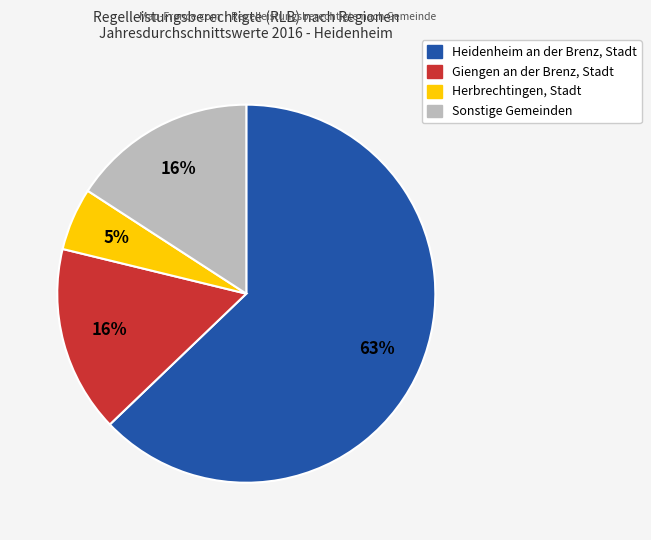

To the nearest percent, what is the average slice percentage?

25%